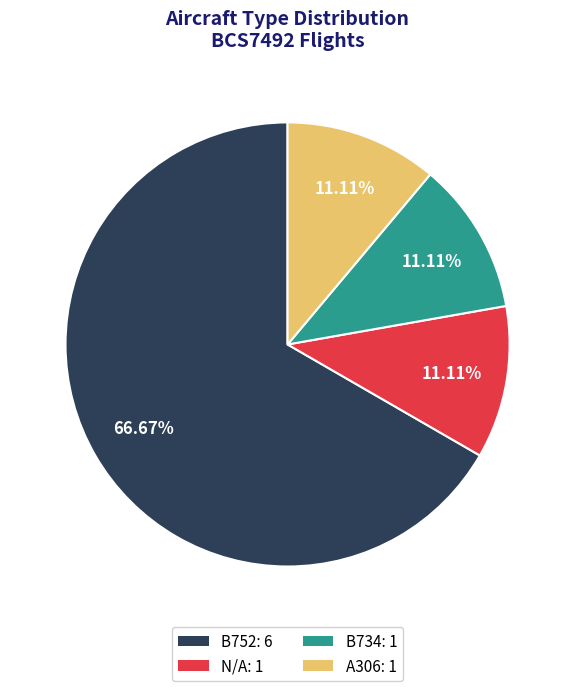

Does any single category account for the majority?

Yes